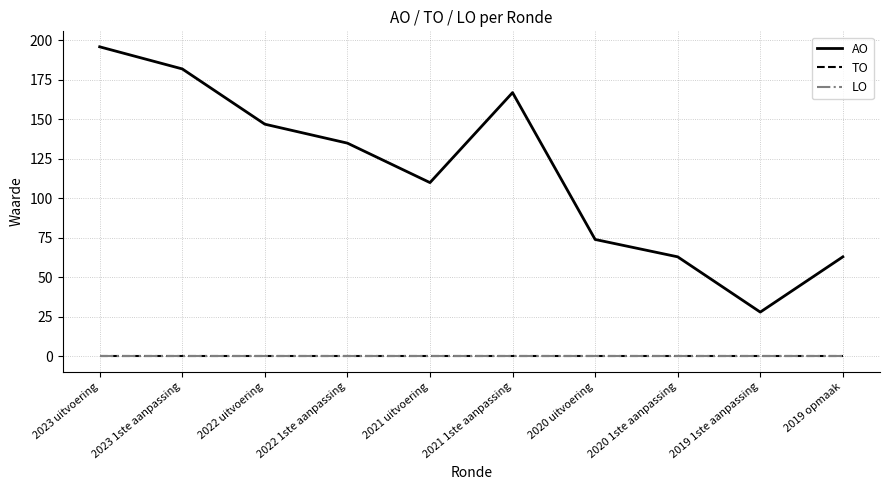

Does the chart display data point markers on the line(s)?

No